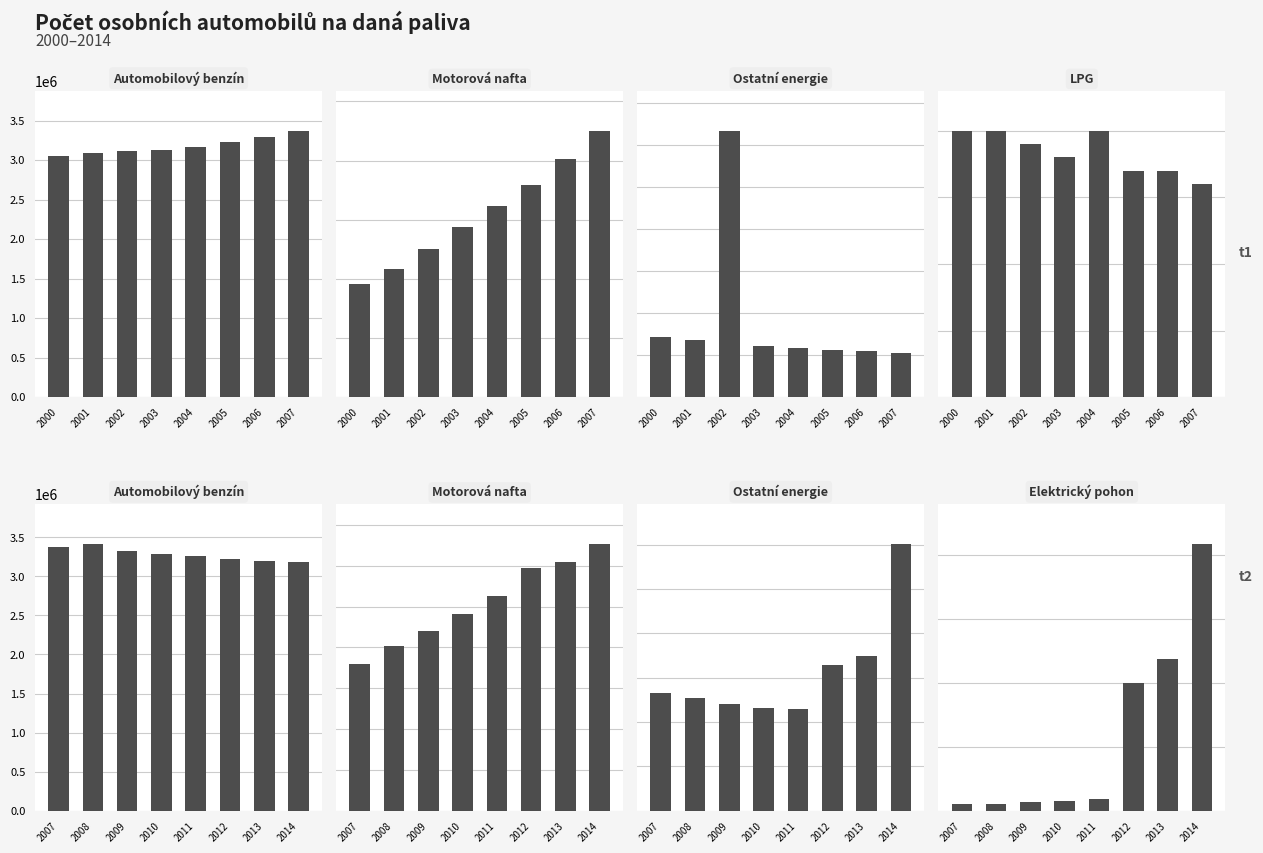

What is the total value across all series at 2007?

4833351